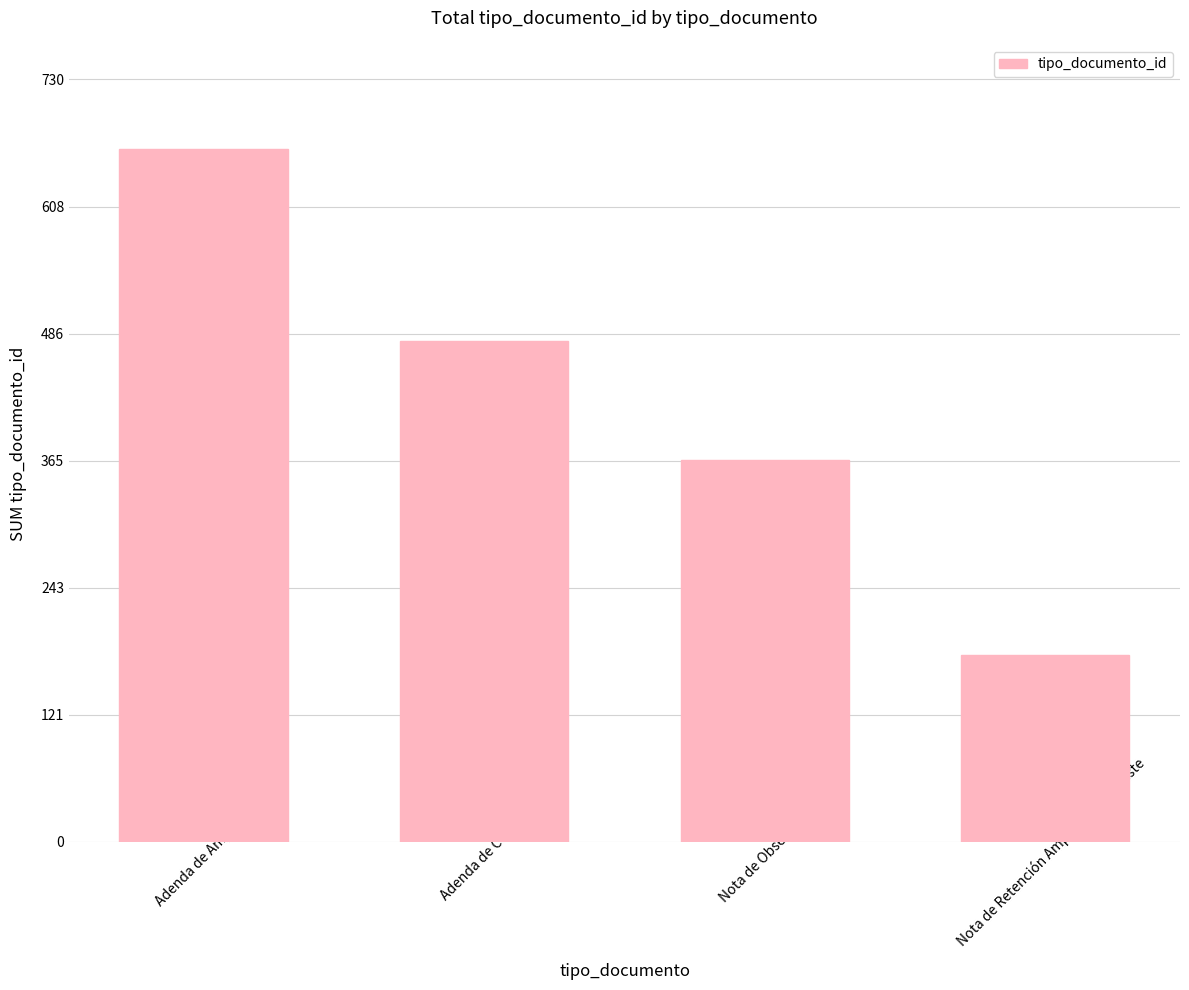

Which label corresponds to the smallest value in the chart?

Nota de Retención Ampliacion/Reajuste